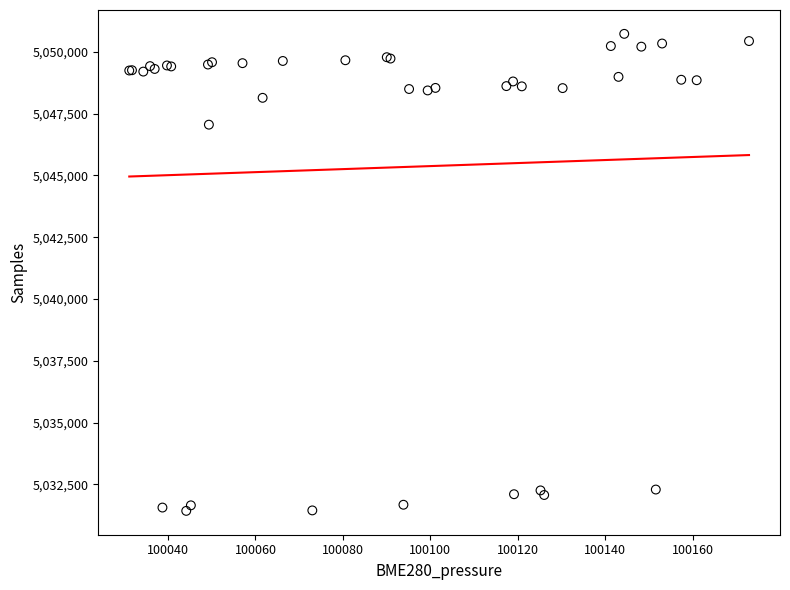

What Y value in the scatter plot is closest to 5041078?

5047054